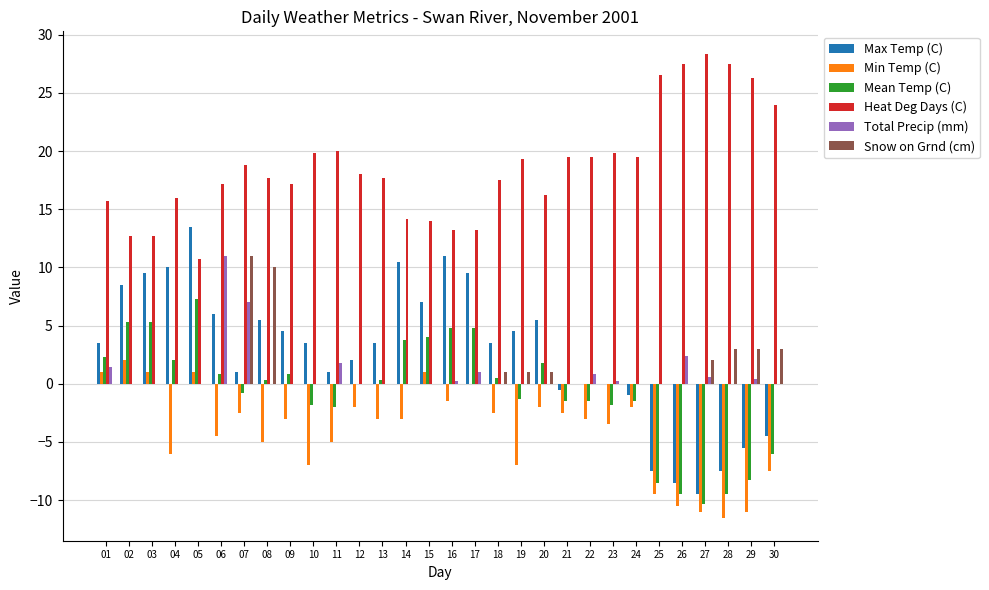

What is the highest value of the Min Temp (C) series?

2.0